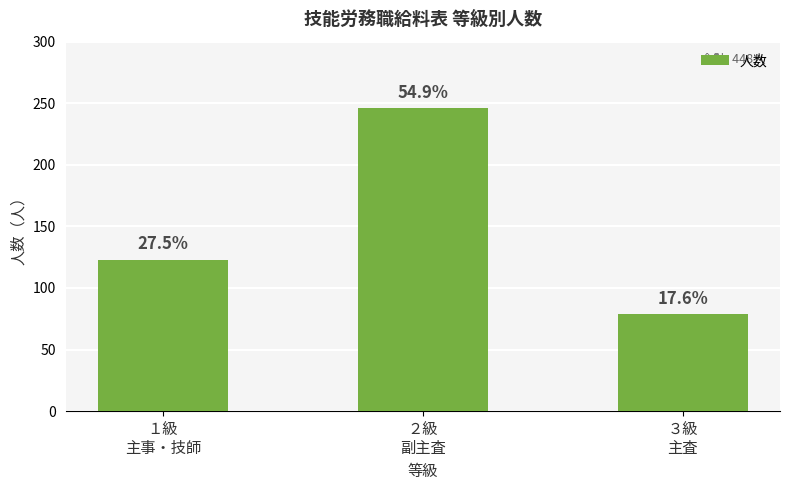

What is the value of the 3rd bar from the left?

79